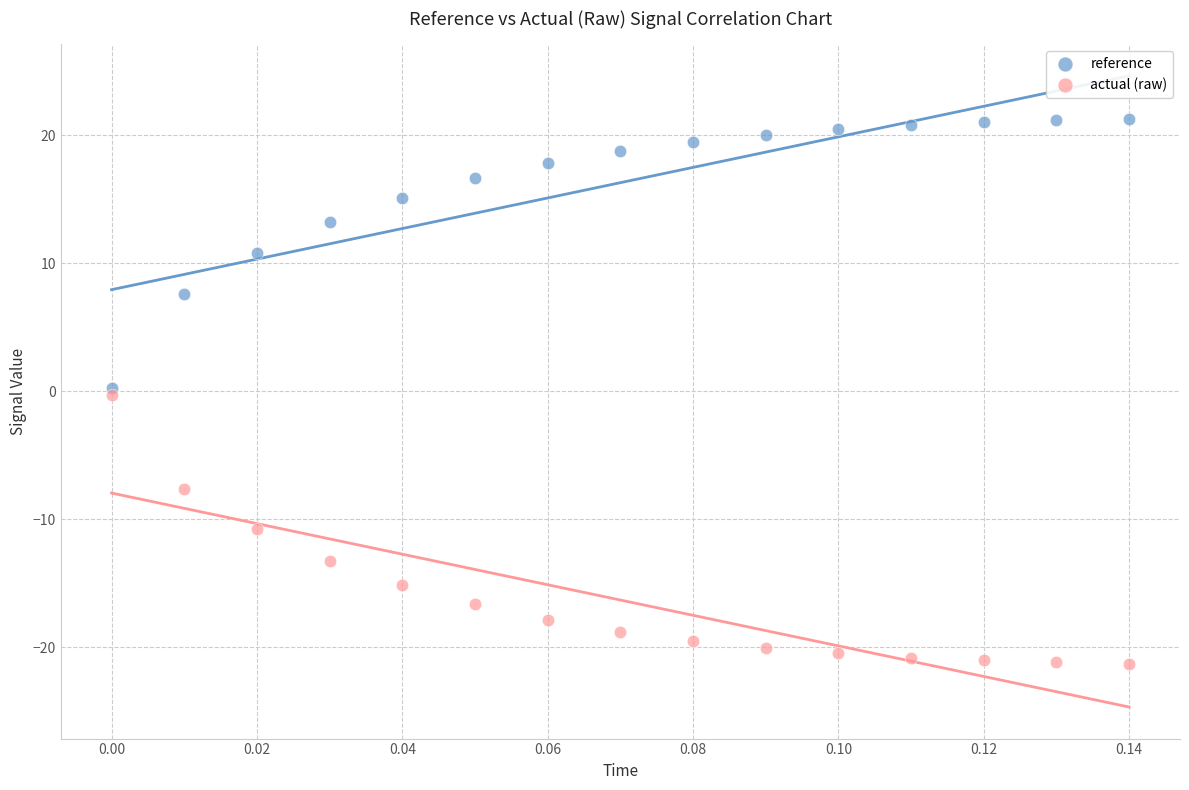

Which series contains the highest Y value?

reference